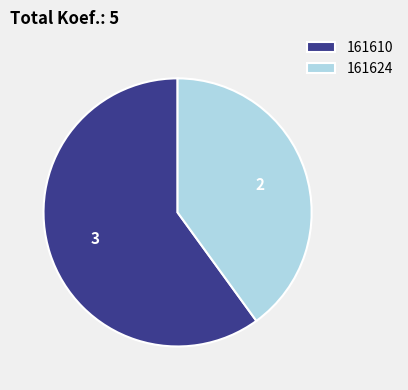

Which category accounts for the majority?

161610